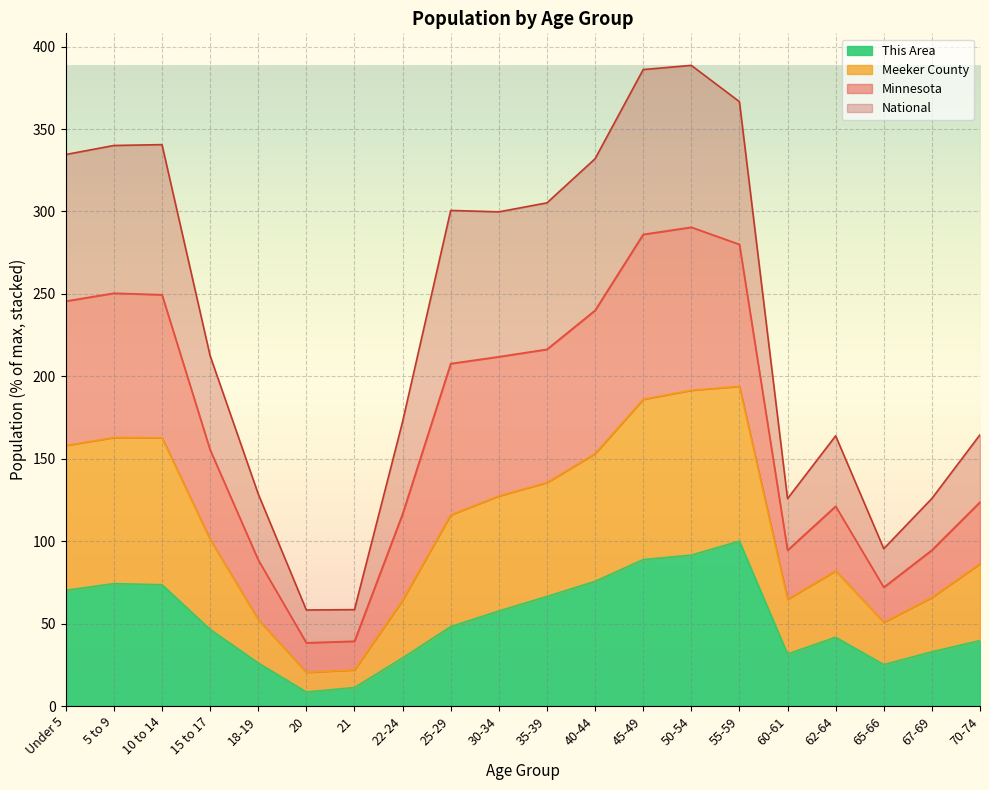

At which category is the sum across all series the highest?

50-54